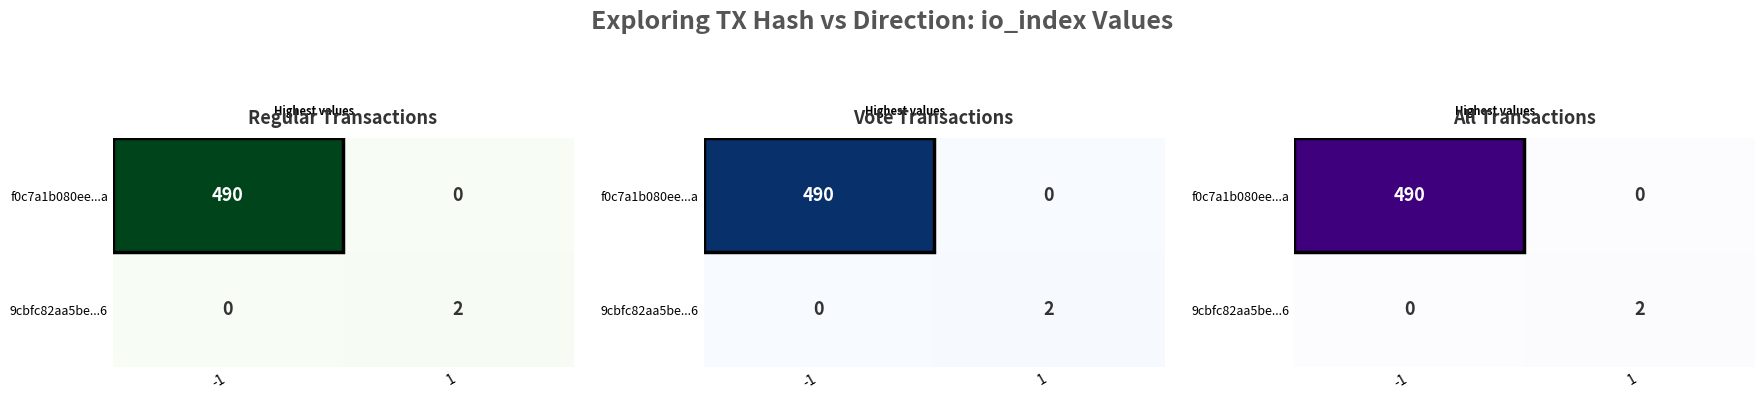

Is it true that f0c7a1b080ee...a equals 0 at 1?

True